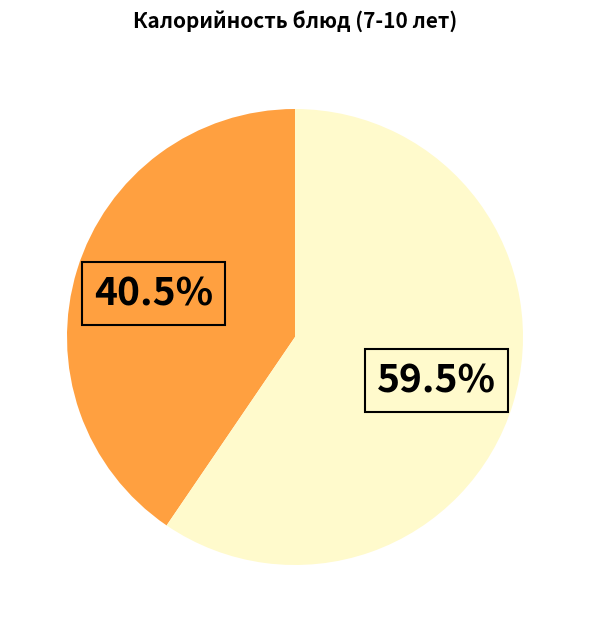

To the nearest percent, what is the average slice percentage?

50%